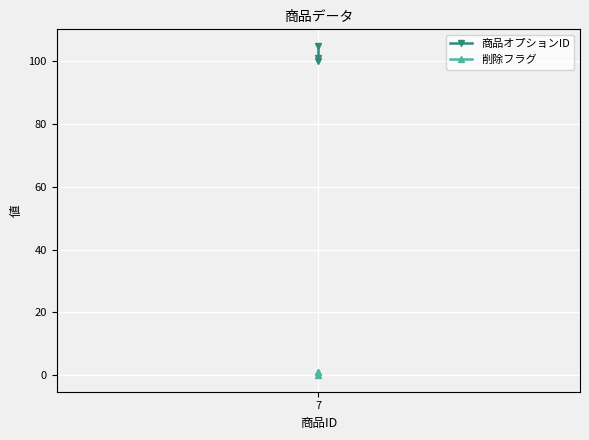

Which series has the largest total across all categories?

商品オプションID